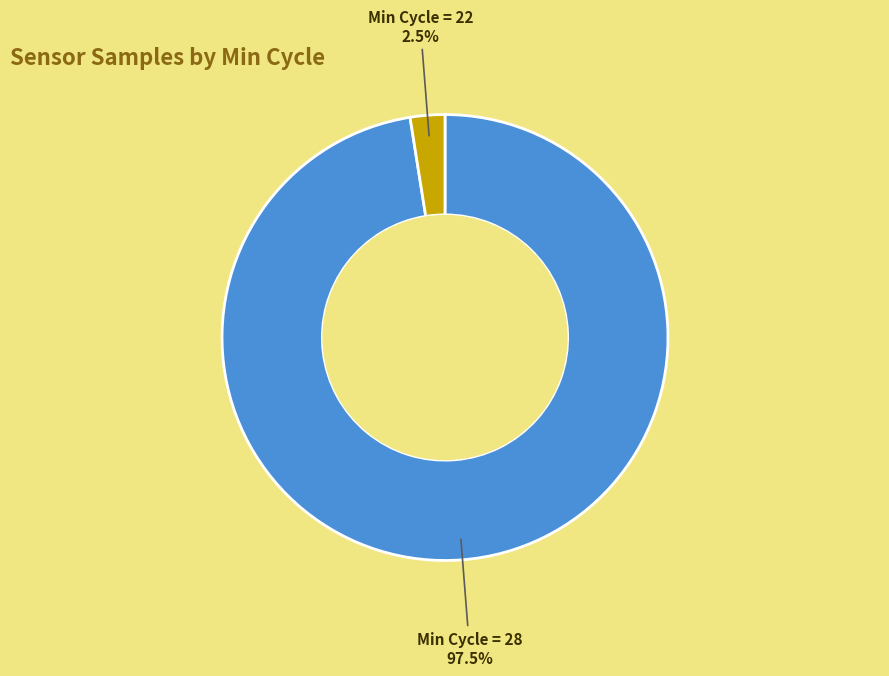

Is there any slice that represents more than half of the pie?

Yes